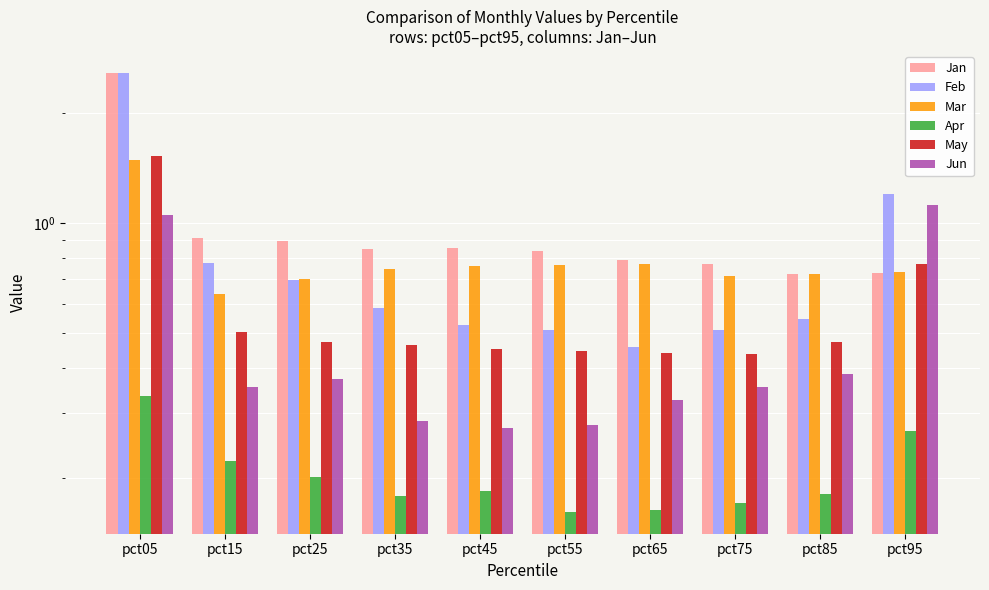

At pct15, list the series in order from largest to smallest.

Jan, Feb, Mar, May, Jun, Apr